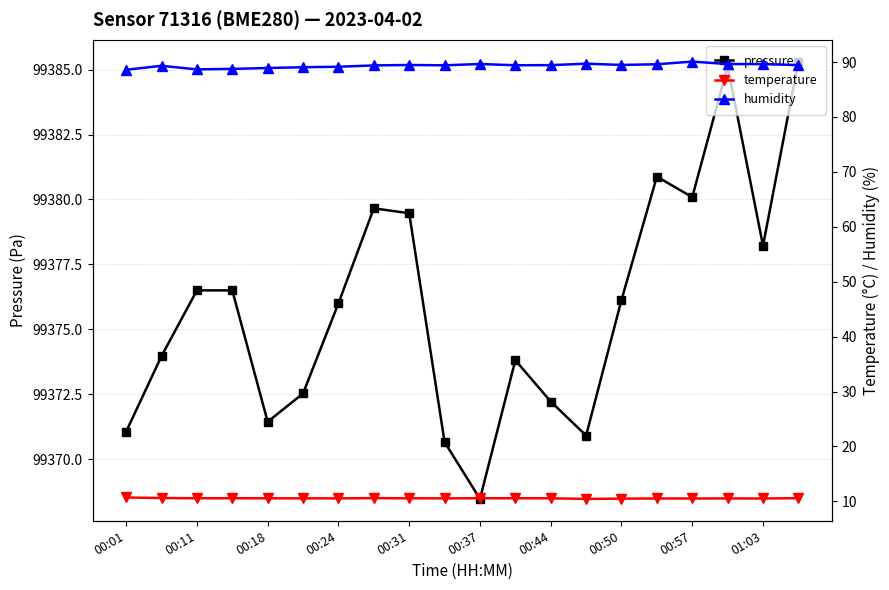

What are all the series names shown in the legend?

pressure, temperature, humidity